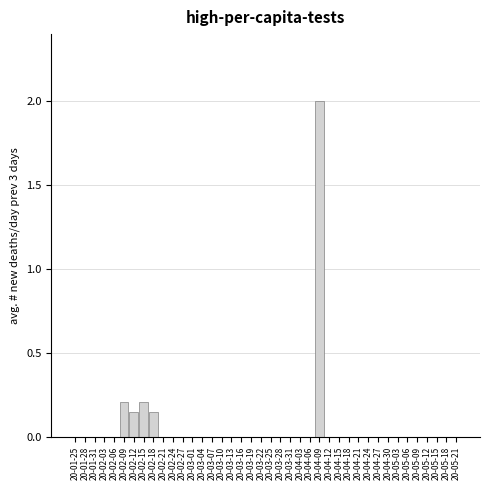

What is the sum of all values?

2.7